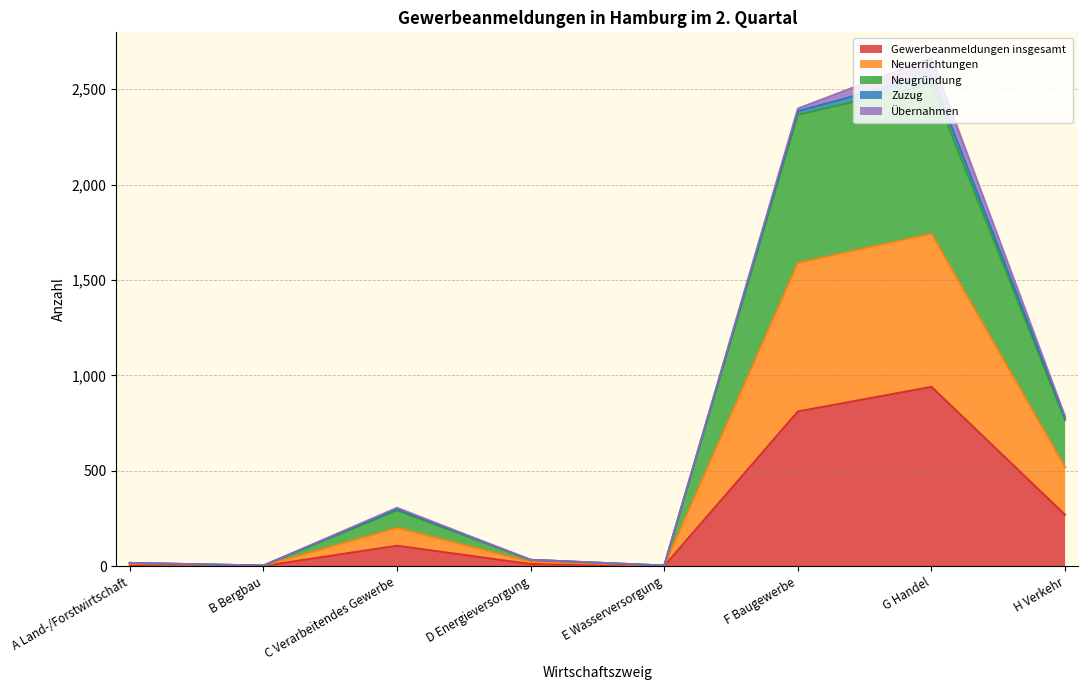

In Gewerbeanmeldungen insgesamt, how many points are lower than both neighbors (excluding endpoints)?

2